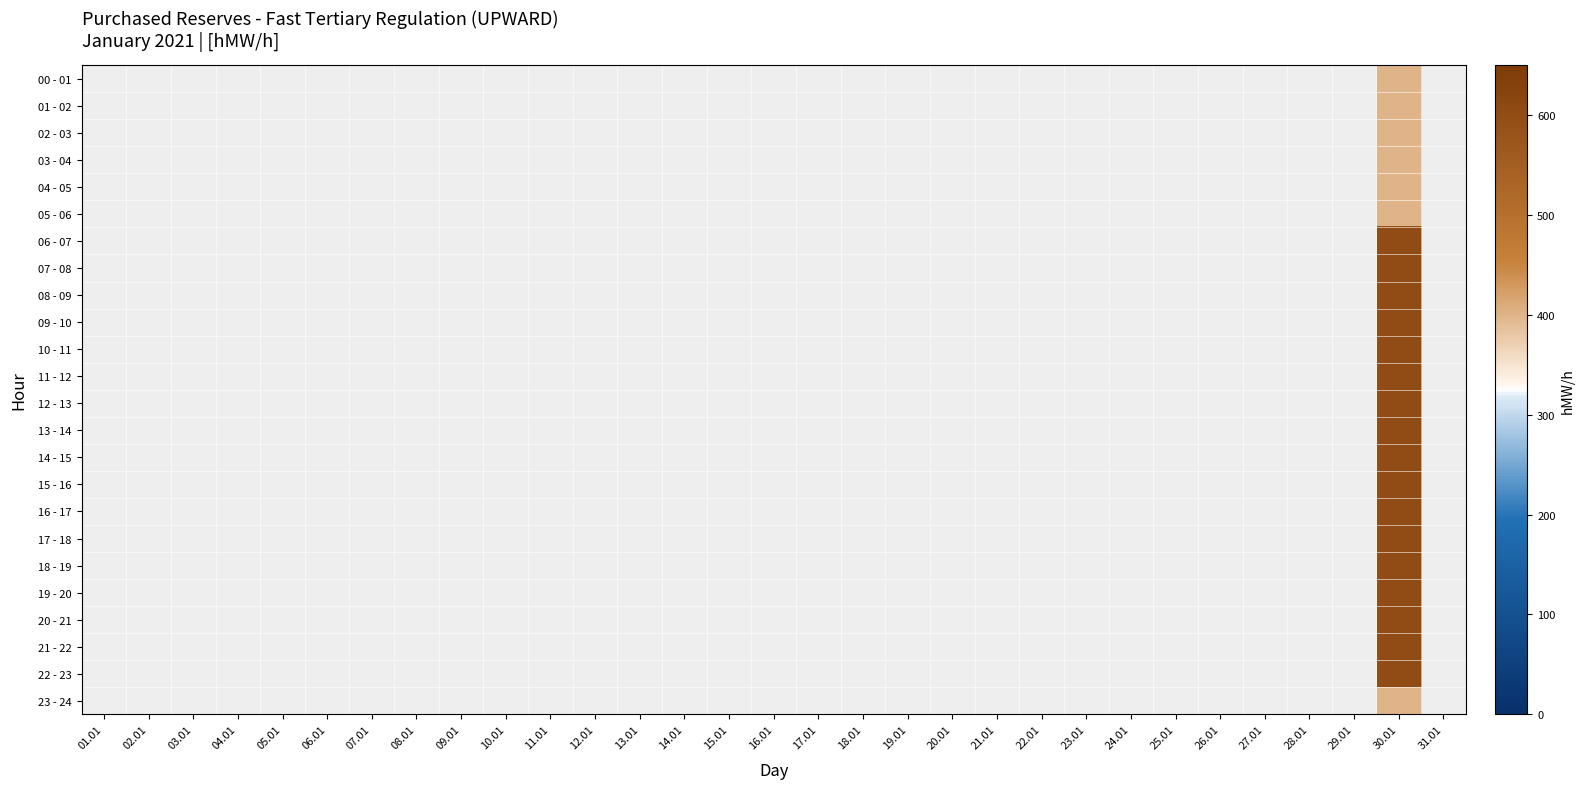

How many series are shown in this chart?

24